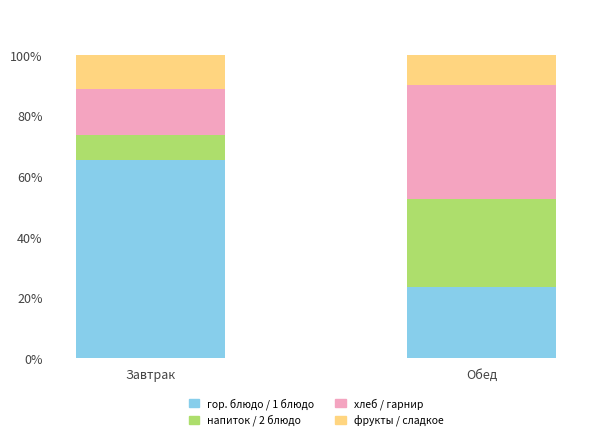

How many bars are there in total?

2